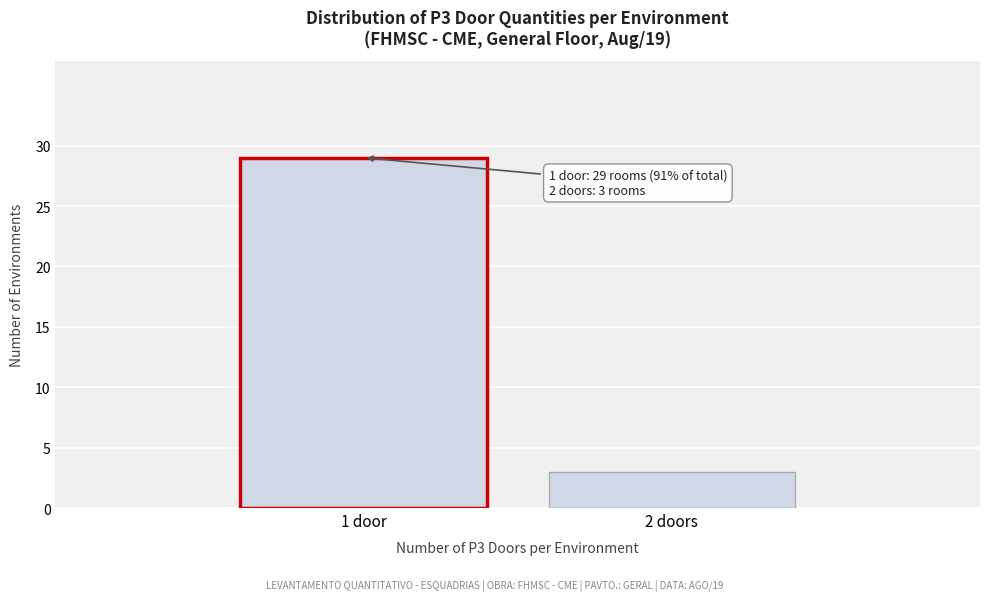

Reading left to right, extract all data points from this chart.

29	3